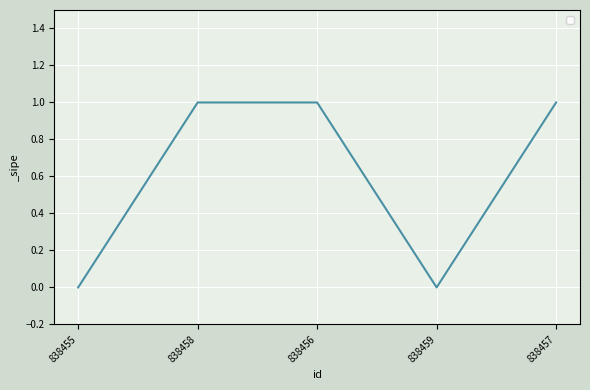

How many interior local valleys (lower than both neighbors) does the data have?

1